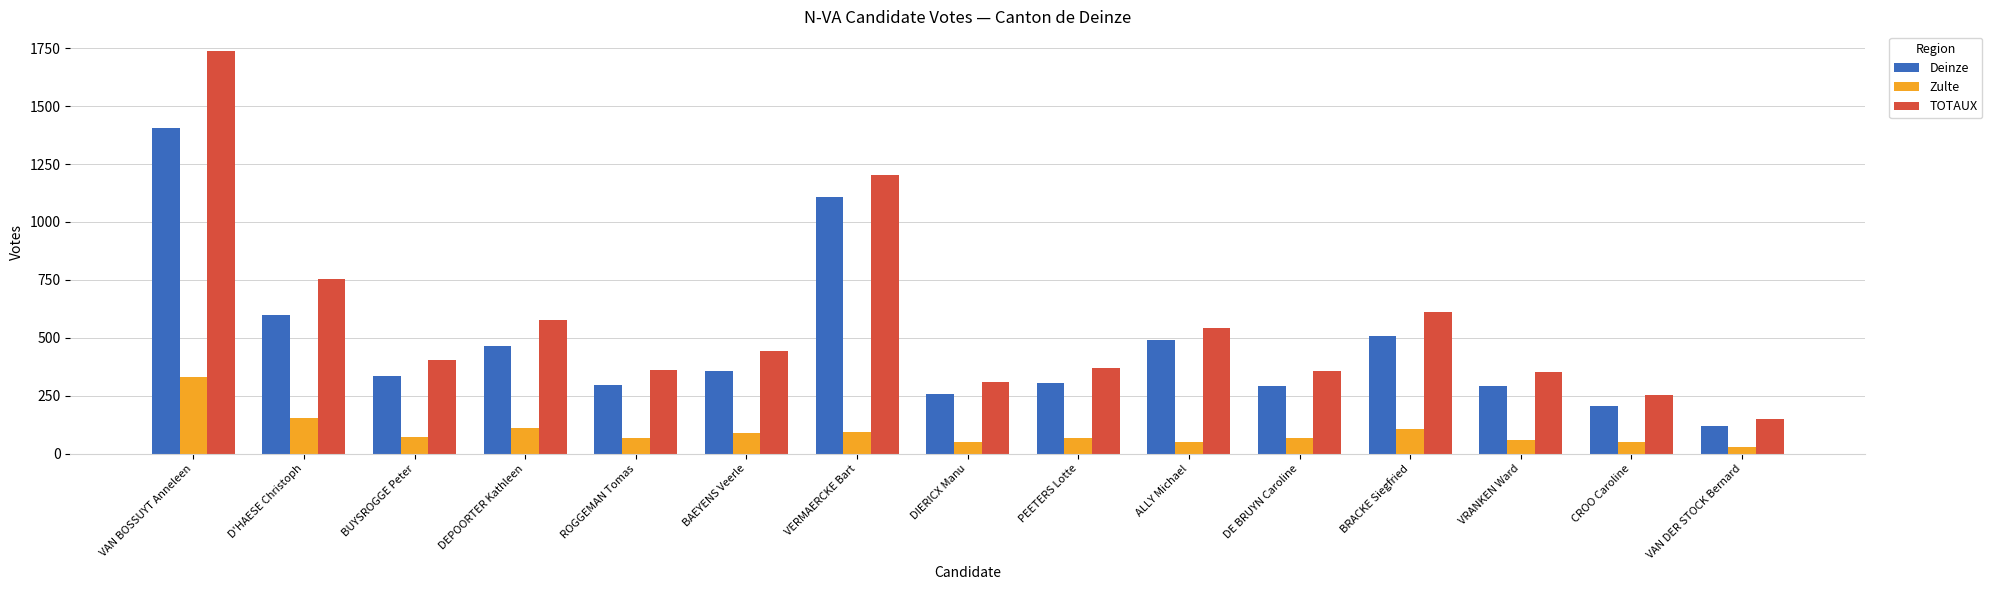

What are all the series names shown in the legend?

Deinze, Zulte, TOTAUX